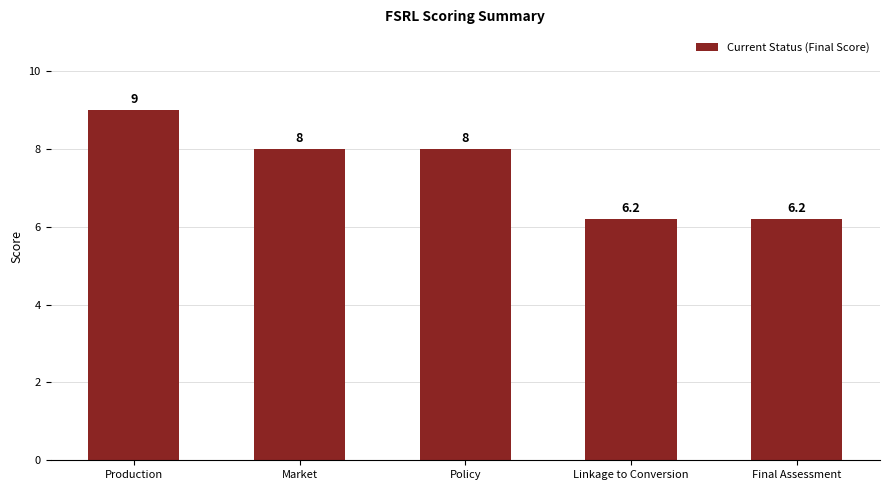

What value does the data have at Policy?

8.0